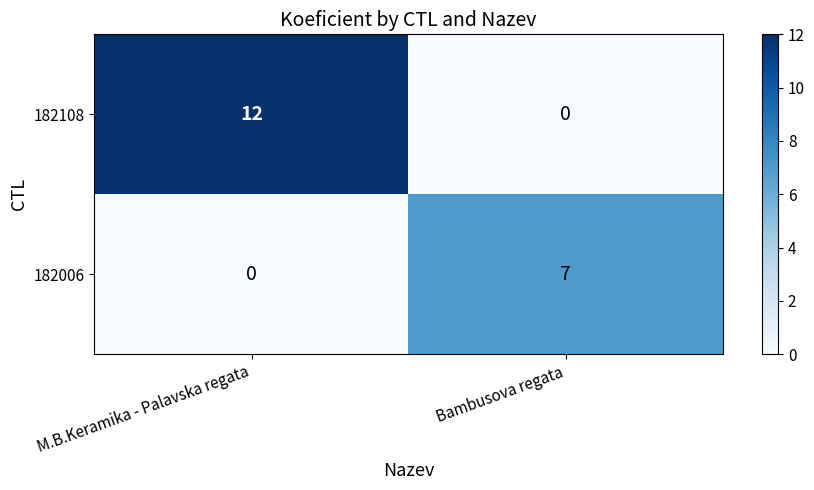

What is the difference between the maximum and minimum values in the 182108 series?

12